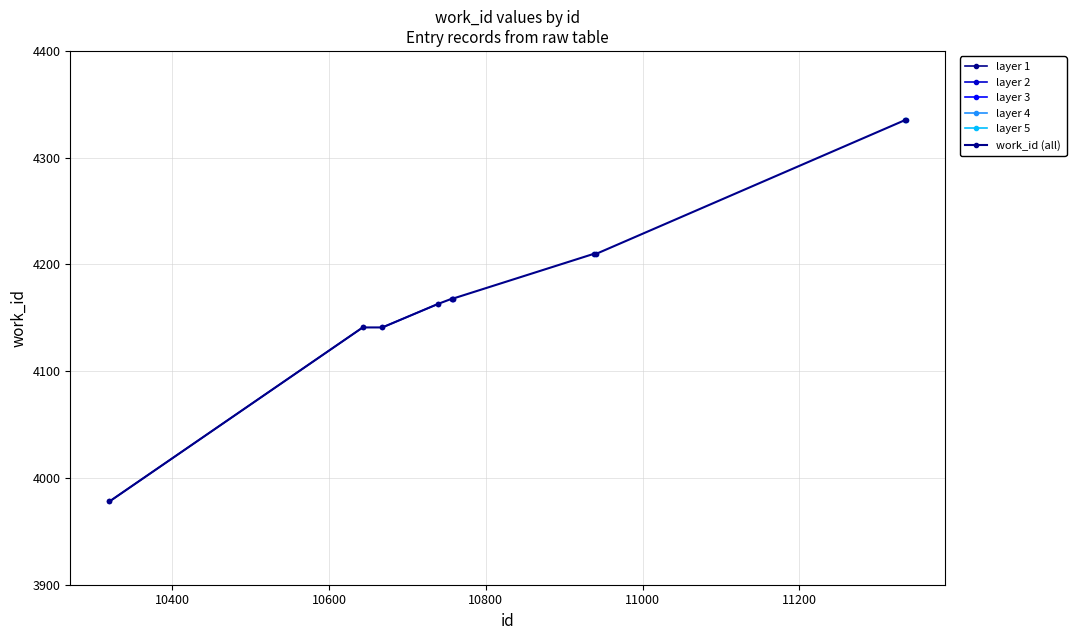

What is the average value?

4185